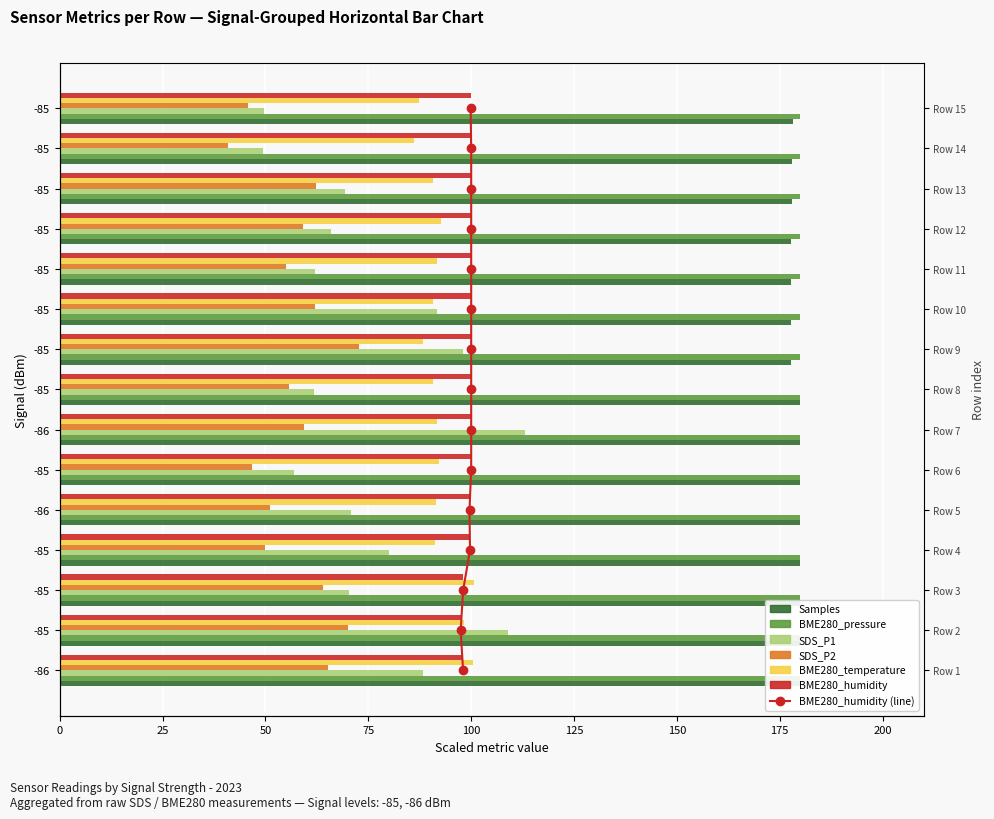

True or false: SDS_P1 has a value of 96.9 at -85.

False